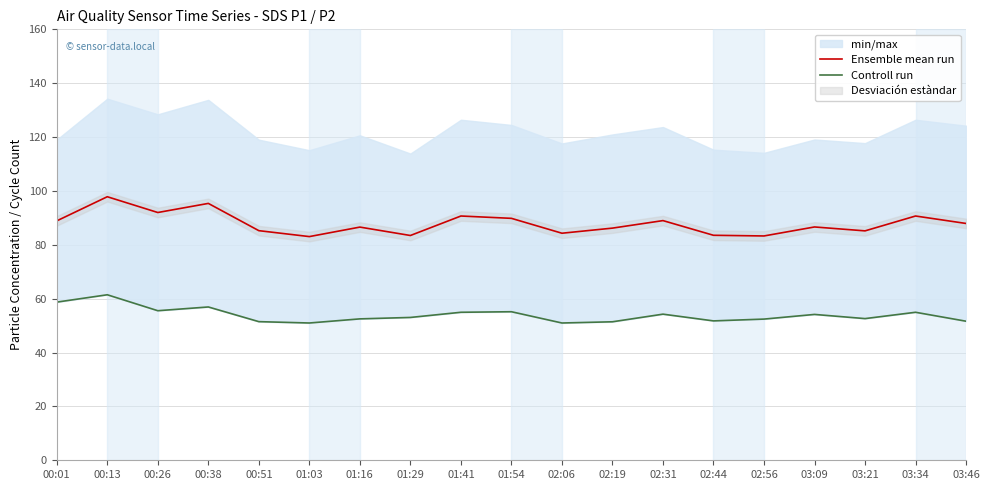

The Ensemble mean run series shows 56.0 at 03:46. True or false?

False